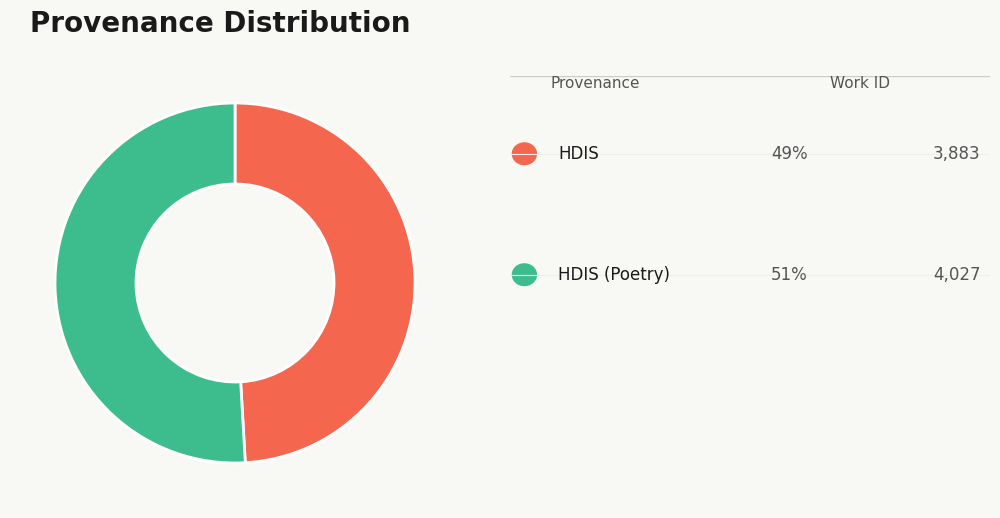

Is there any slice that represents more than half of the pie?

Yes